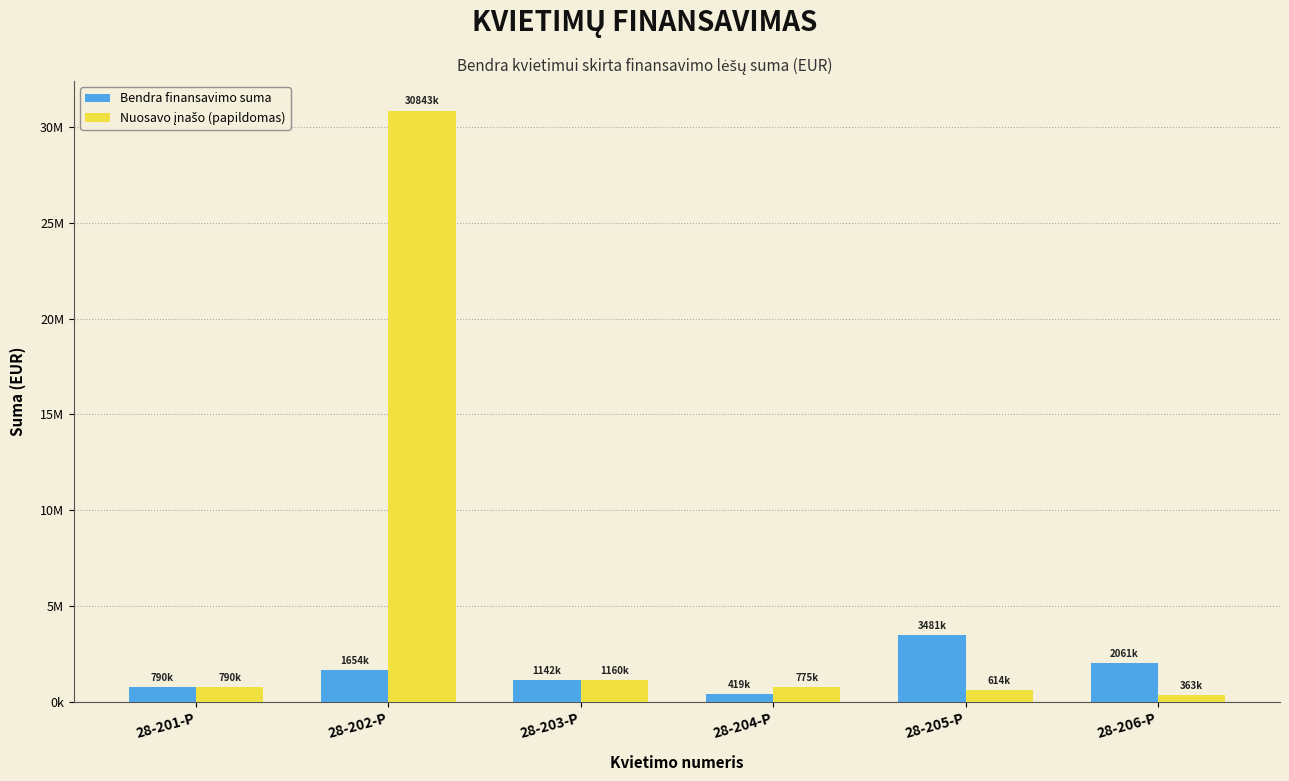

At which category is the sum across all series the highest?

28-202-P